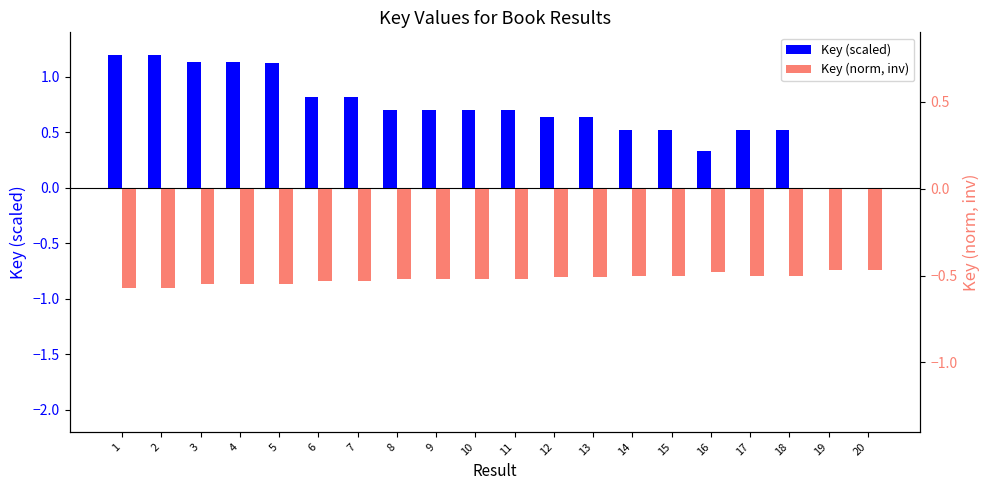

At 4, list the series in order from smallest to largest.

Key (norm, inv), Key (scaled)